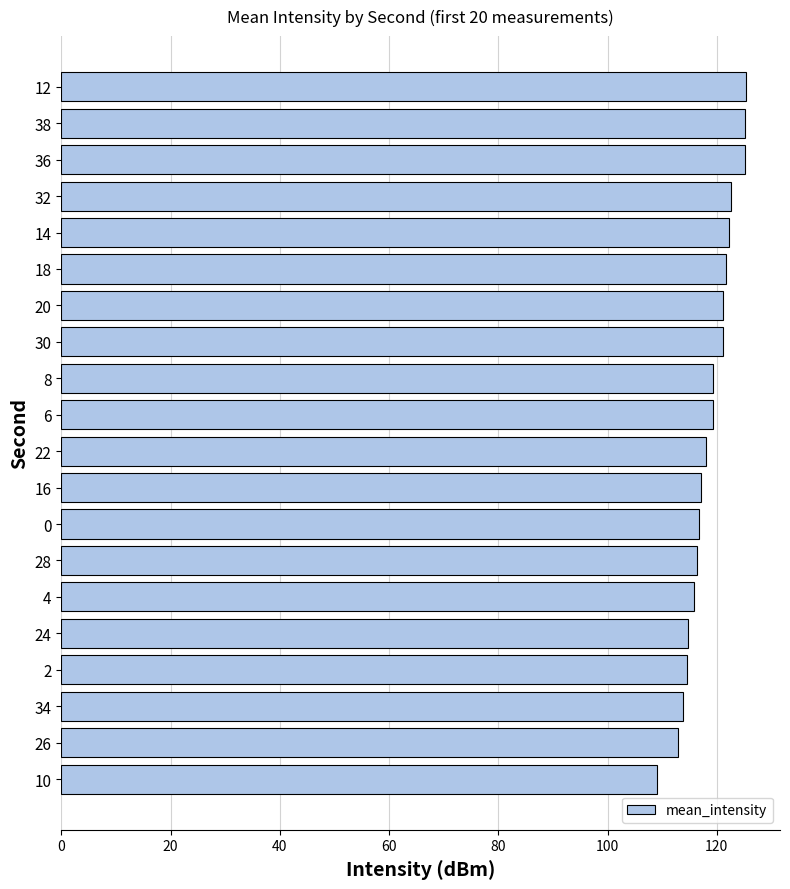

What is the change in value from 24 to 10?

-5.6